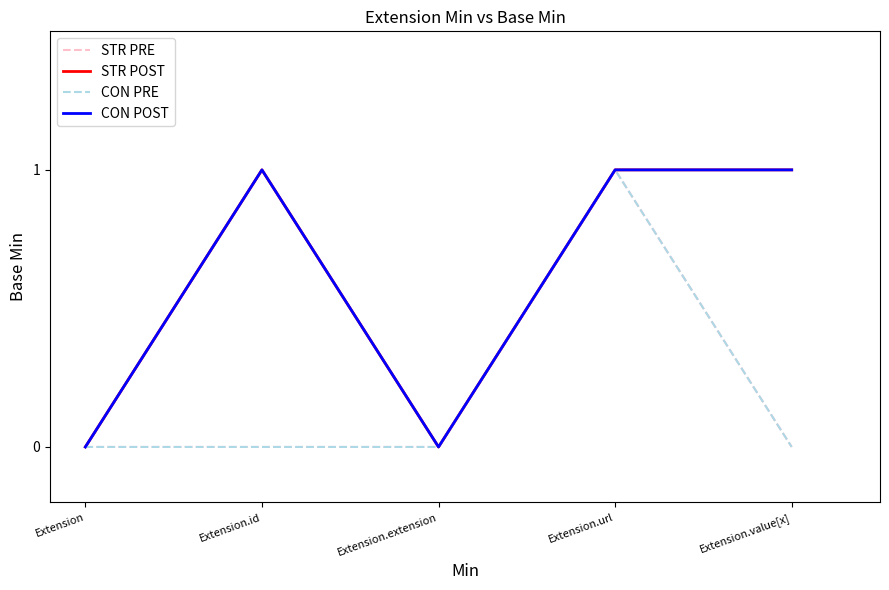

What is the value of the CON POST point at the 5th from the left?

1